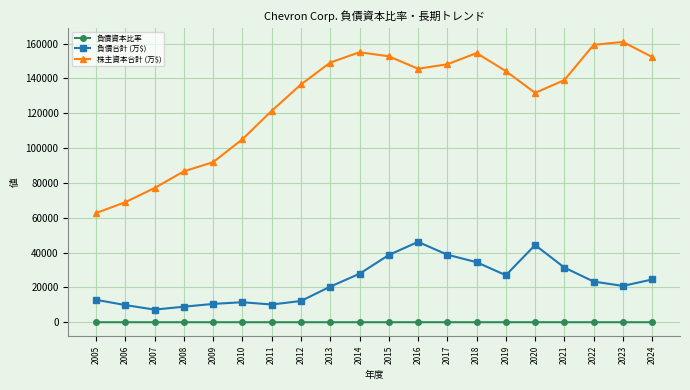

What is the difference between the highest and lowest values at 2020?

131687.7